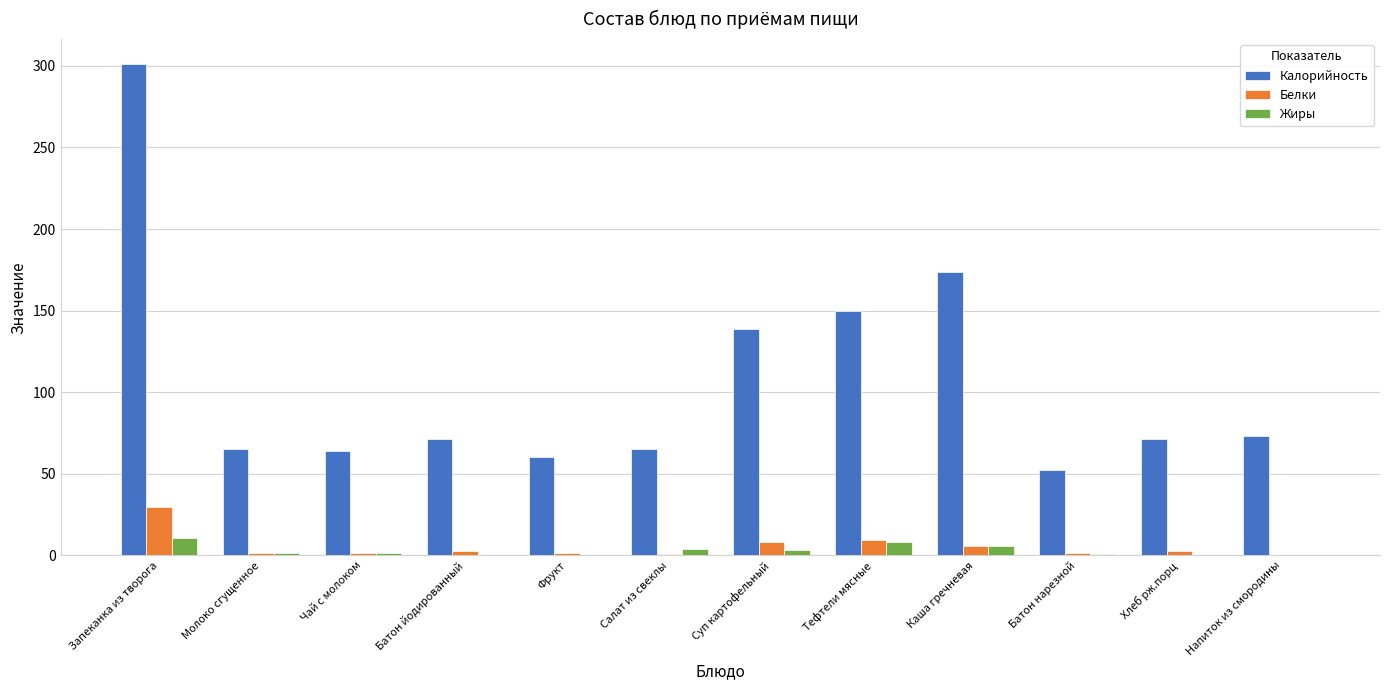

Count the number of data series in this chart.

3